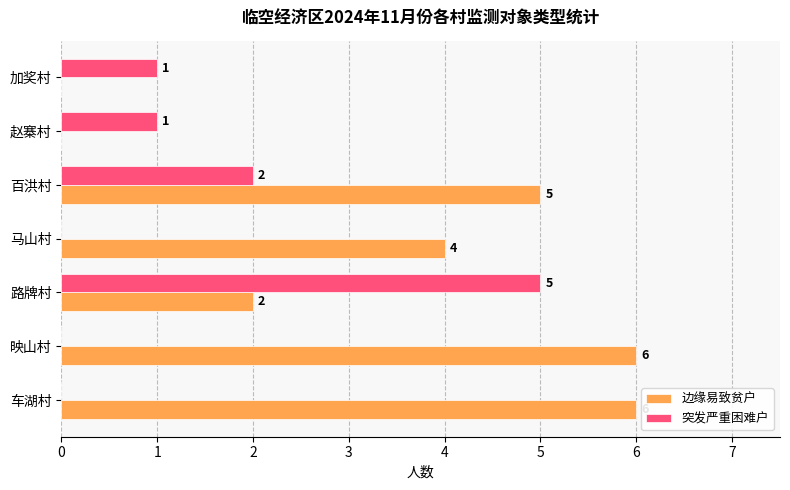

True or false: 突发严重困难户 has a value of 0 at 车湖村.

True